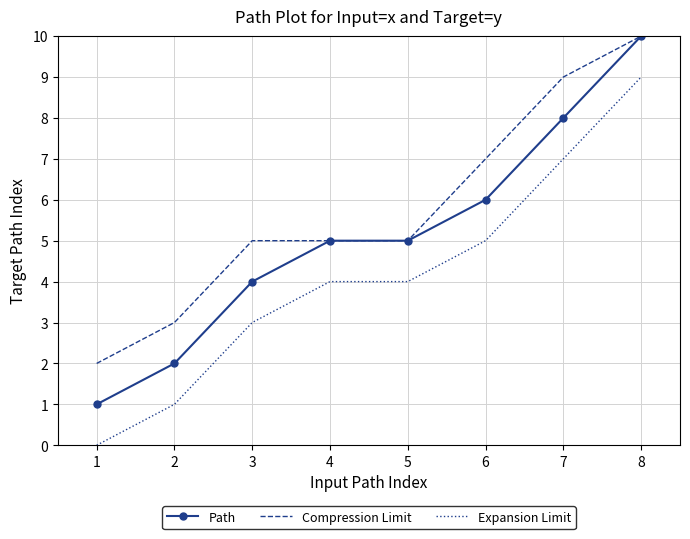

What is the sum of the Expansion Limit values at 3 and 7?

10